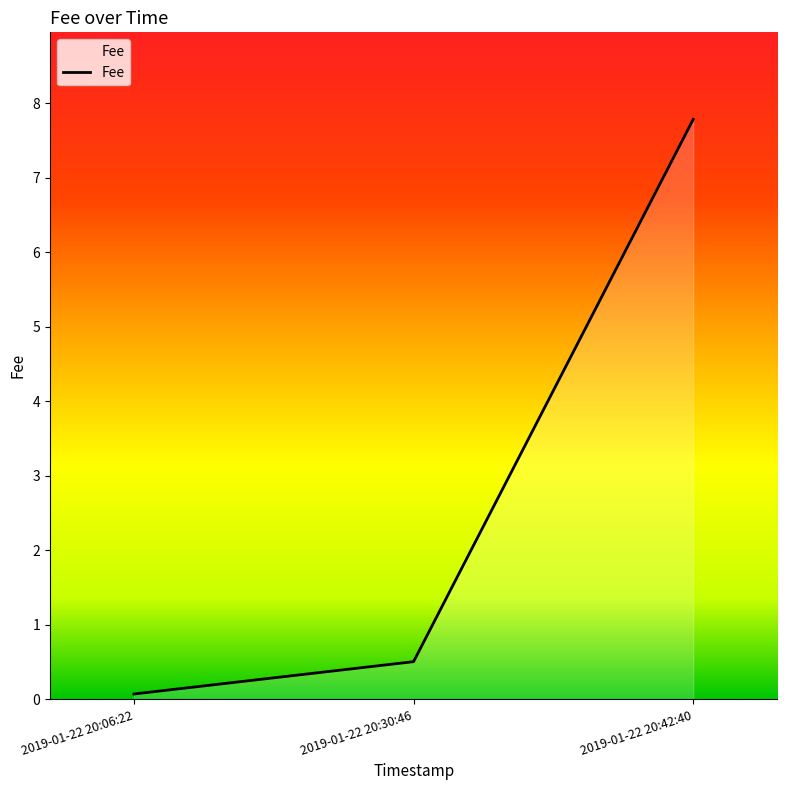

Reading right to left, extract all data points from this chart.

7.8	0.5	0.1